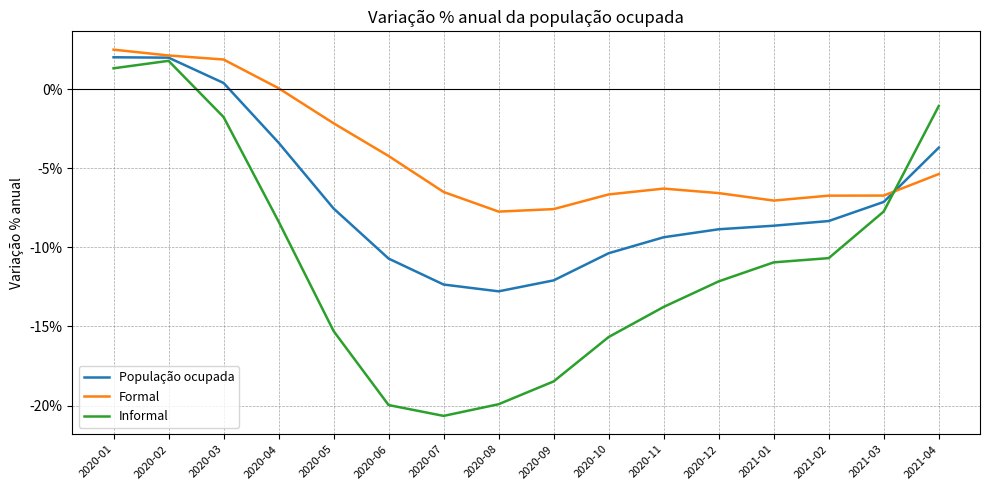

The value of Formal at 2020-09 is -0.1. True or false?

True